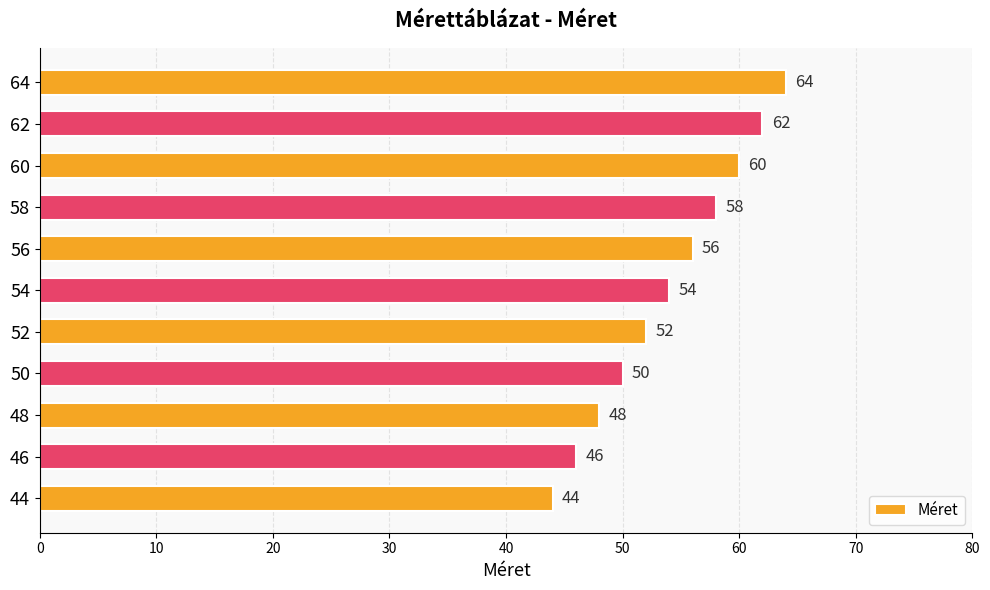

What is the ratio of the value at 44 to the value at 64?

0.7